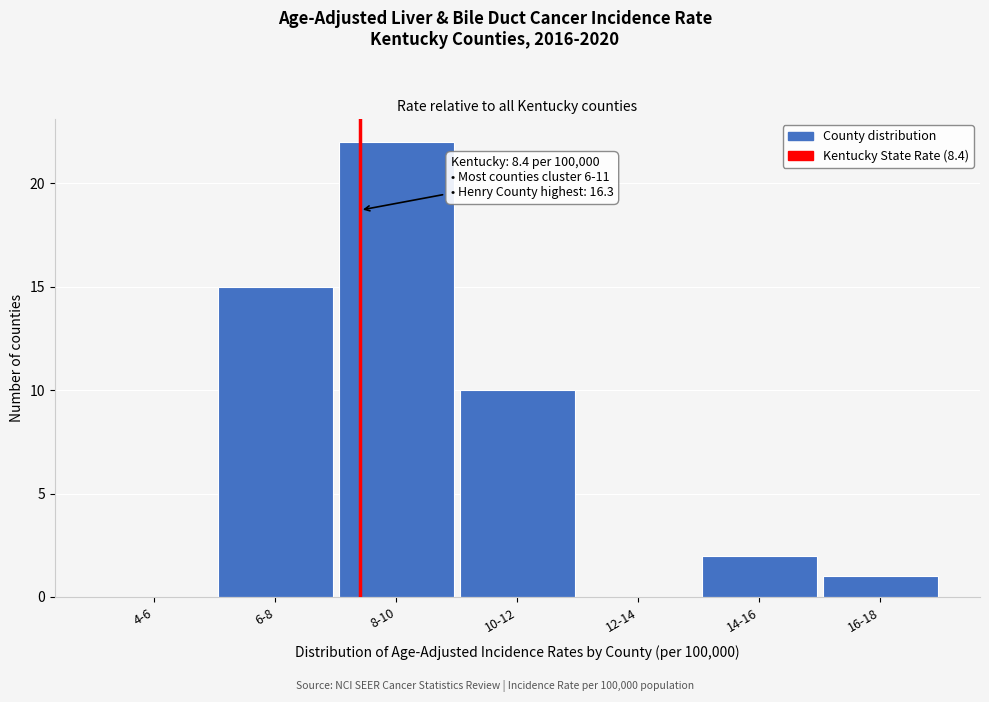

Reading right to left, what are all the values shown in this chart?

16-18=1	14-16=2	12-14=0	10-12=10	8-10=22	6-8=15	4-6=0